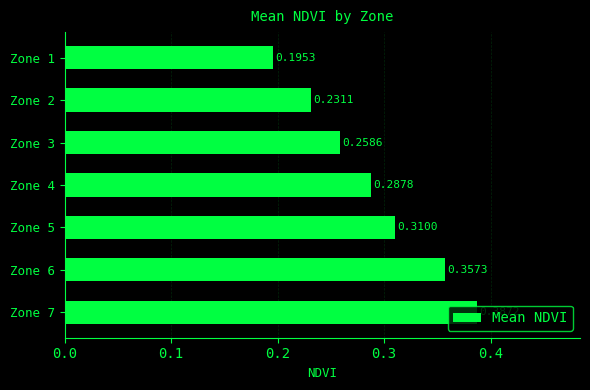

How many bars are there in total?

7